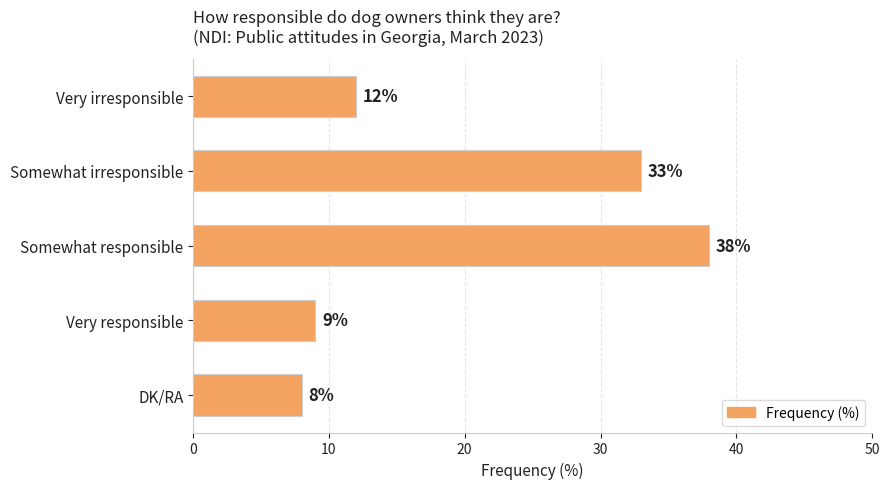

Rank the categories by value from lowest to highest.

DK/RA, Very responsible, Very irresponsible, Somewhat irresponsible, Somewhat responsible